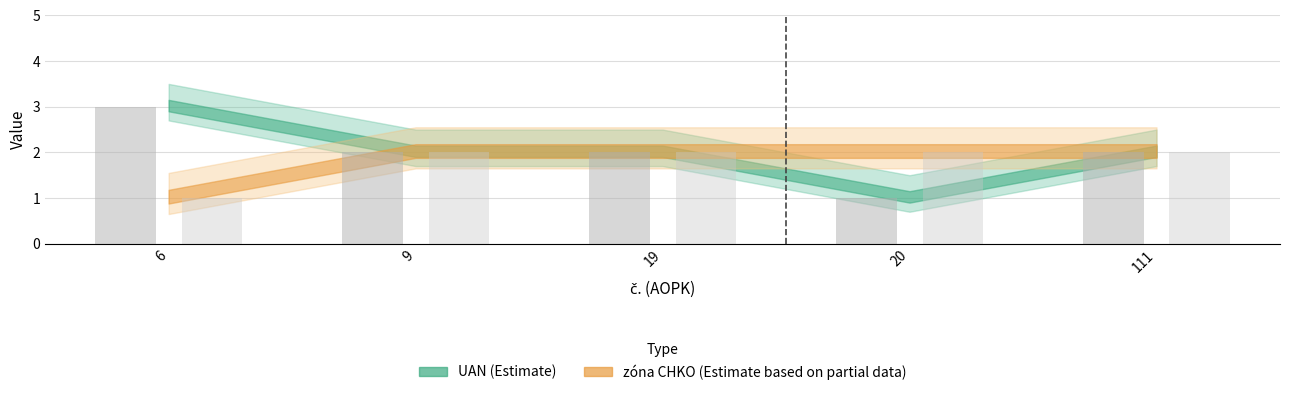

Rank the categories by zona_CHKO value from highest to lowest.

9, 19, 20, 111, 6